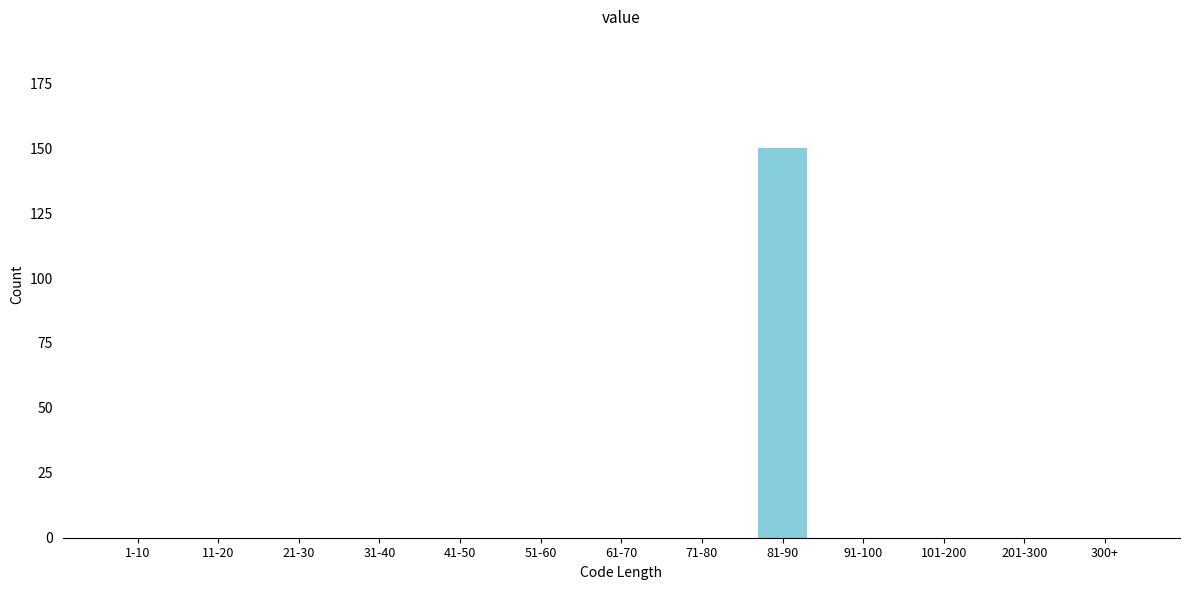

Reading left to right, what are all the values shown in this chart?

1-10=0	11-20=0	21-30=0	31-40=0	41-50=0	51-60=0	61-70=0	71-80=0	81-90=150	91-100=0	101-200=0	201-300=0	300+=0